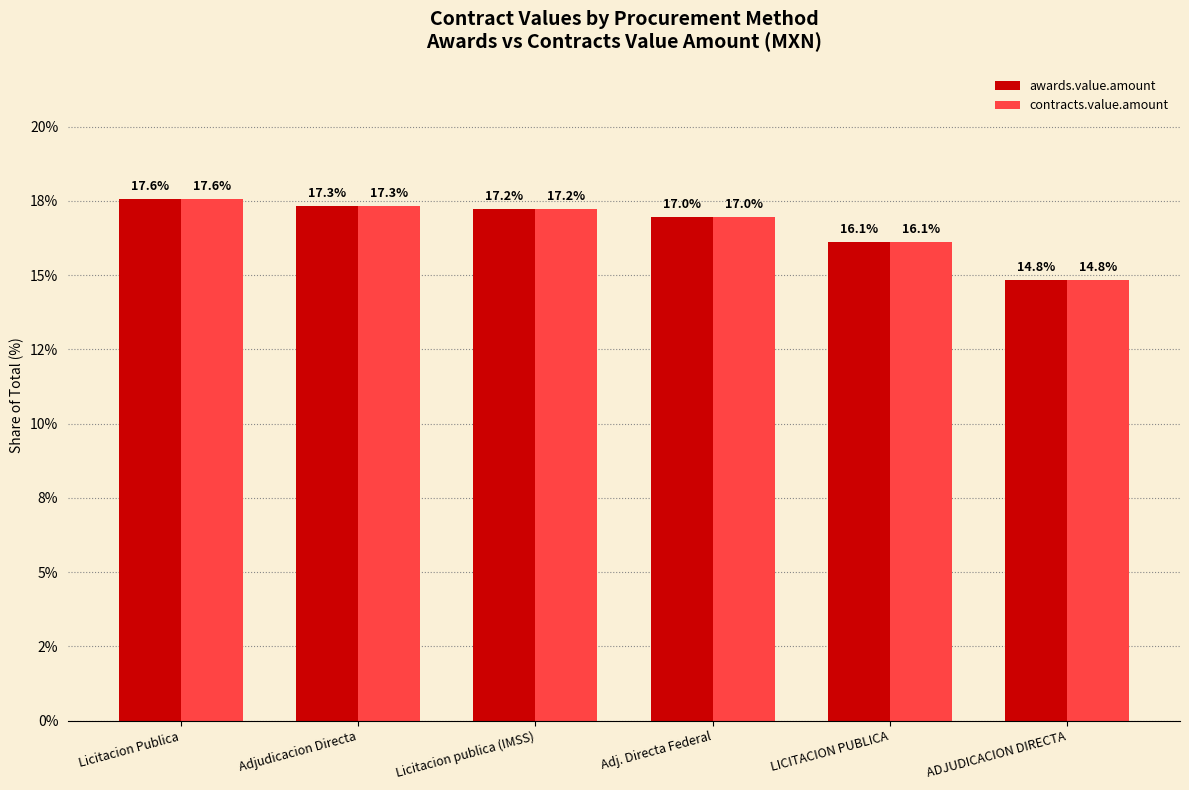

Reading right to left, list all the values displayed in this chart.

awards.value.amount: ADJUDICACION DIRECTA=14.8	LICITACION PUBLICA=16.1	Adj. Directa Federal=17.0	Licitacion publica (IMSS)=17.2	Adjudicacion Directa=17.3	Licitacion Publica=17.6
contracts.value.amount: ADJUDICACION DIRECTA=14.8	LICITACION PUBLICA=16.1	Adj. Directa Federal=17.0	Licitacion publica (IMSS)=17.2	Adjudicacion Directa=17.3	Licitacion Publica=17.6